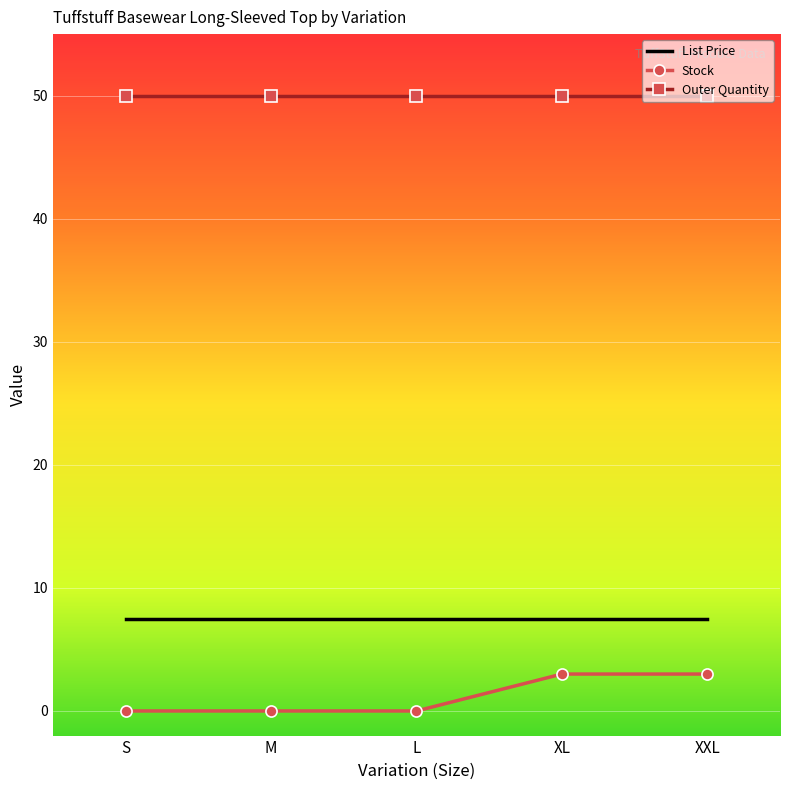

What is the total value across all series at M?

57.5